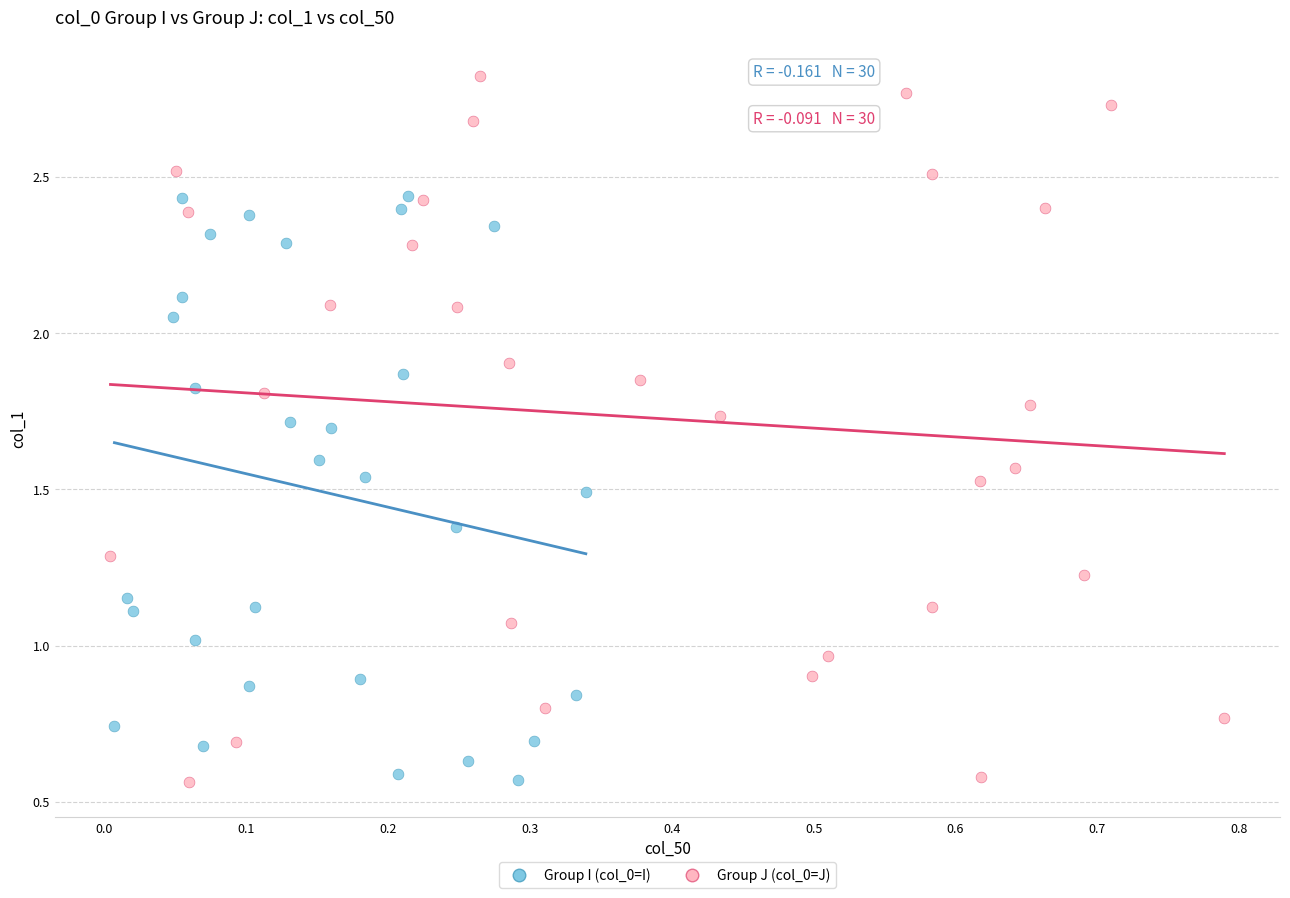

Which series contains the highest Y value?

Group J (col_0=J)